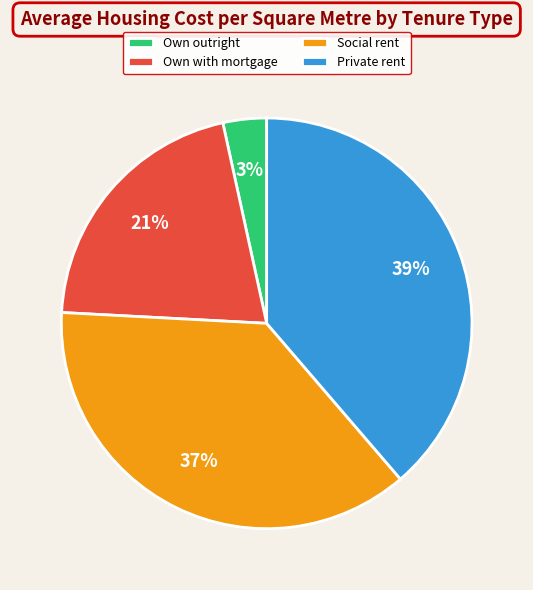

How many slices are in this pie chart?

4